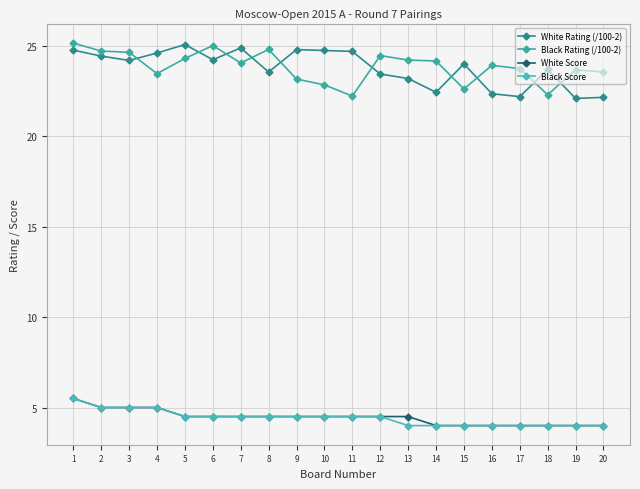

Does the chart have visible grid lines?

Yes